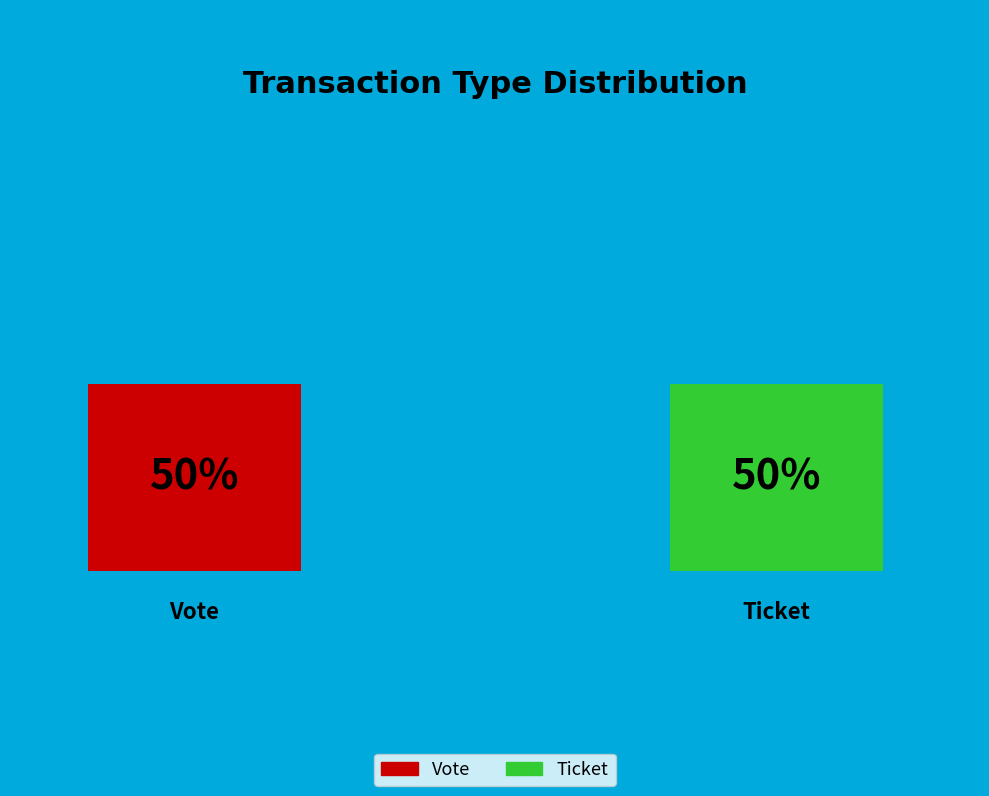

Which category has the biggest portion of the pie?

Vote